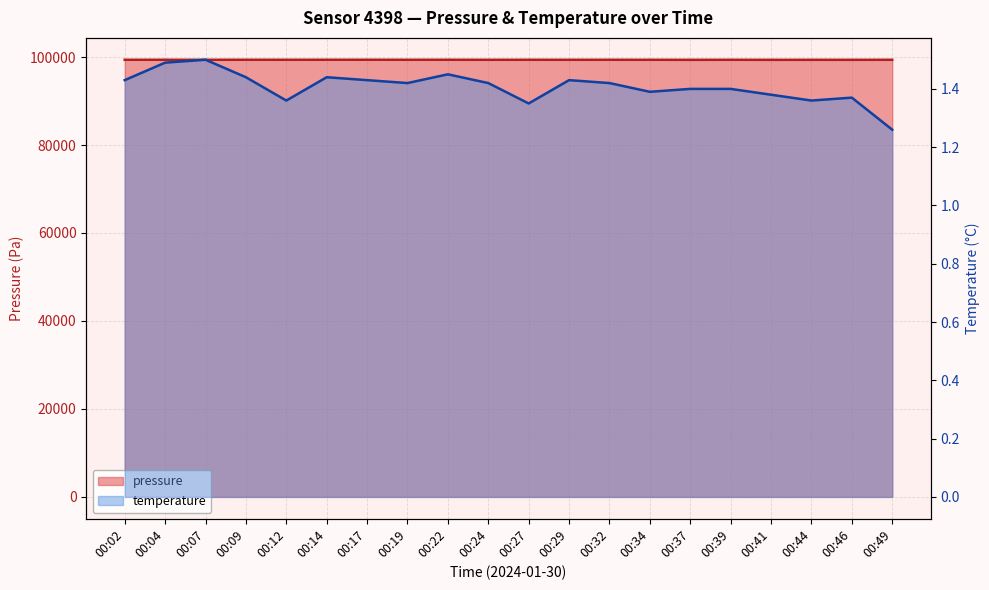

The temperature series shows 0.3 at 00:02. True or false?

False